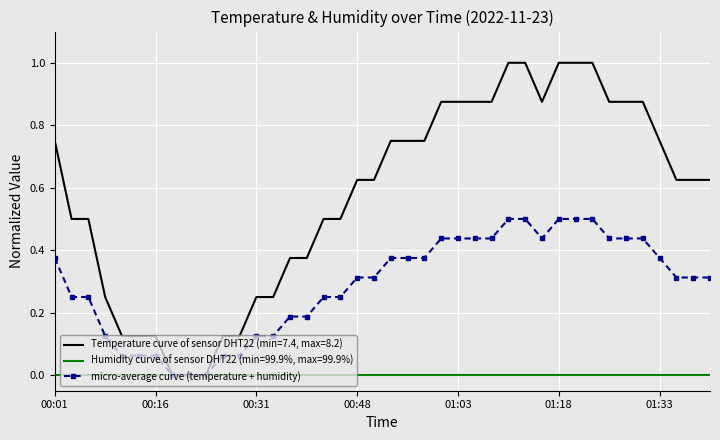

What is the greatest value displayed?

1.0